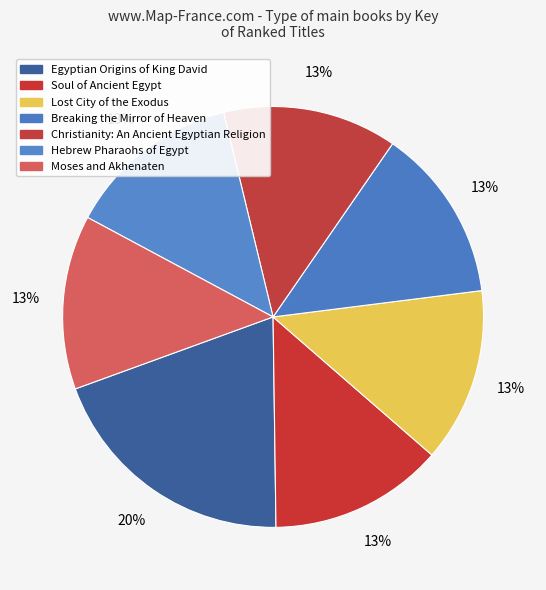

How many segments does this pie chart have?

7